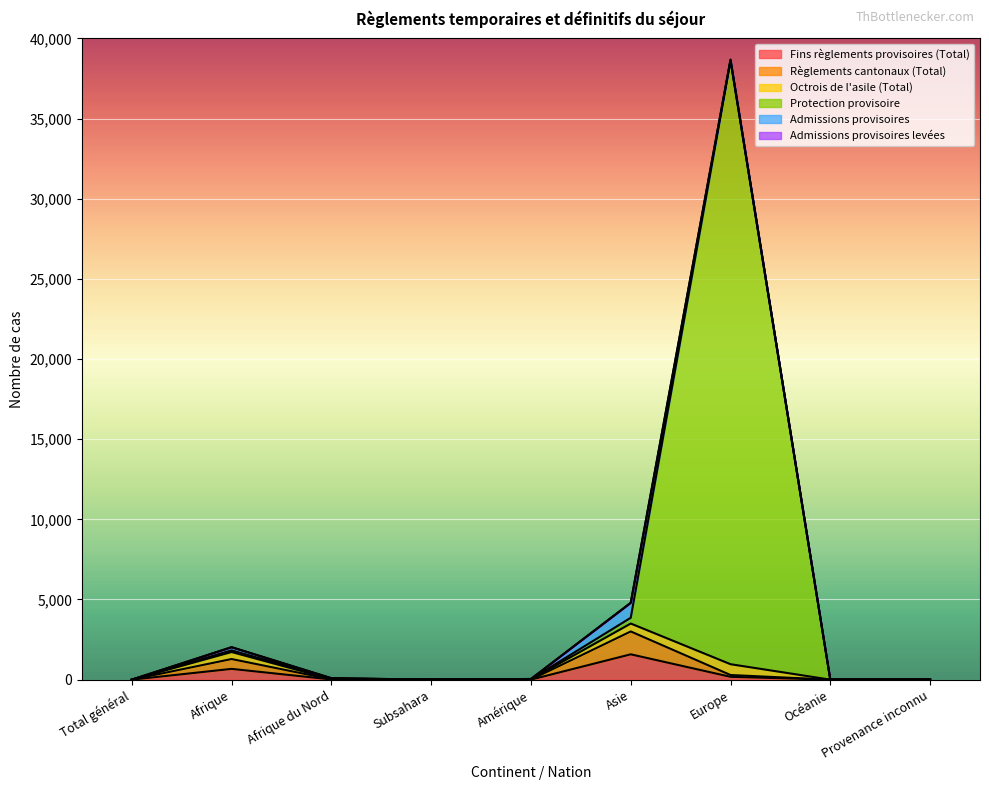

Which category has the highest value in the Fins règlements provisoires (Total) series?

Asie